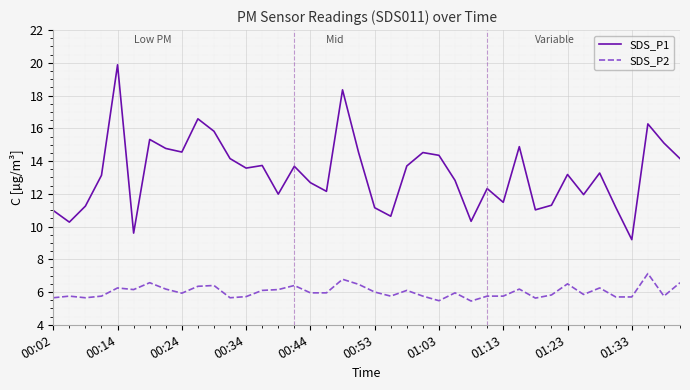

What is the difference between the maximum and minimum values in the SDS_P1 series?

10.7